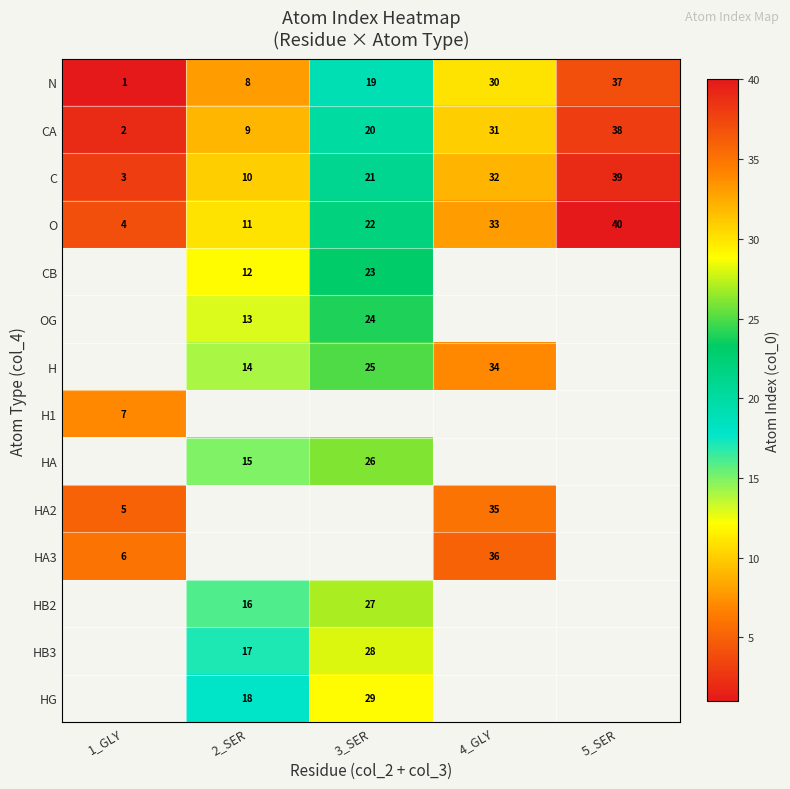

What is the difference between the C values at 5_SER and 2_SER?

29